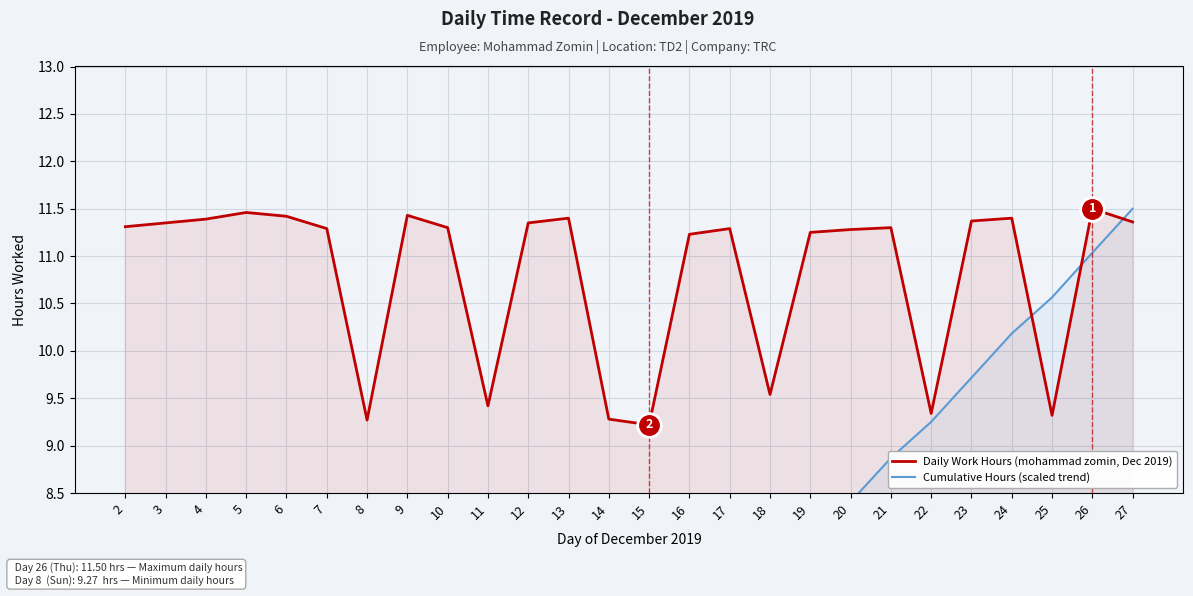

Is the value of Daily Work Hours (mohammad zomin, Dec 2019) at 17 greater than the value of Cumulative Hours (scaled trend) at 23?

Yes